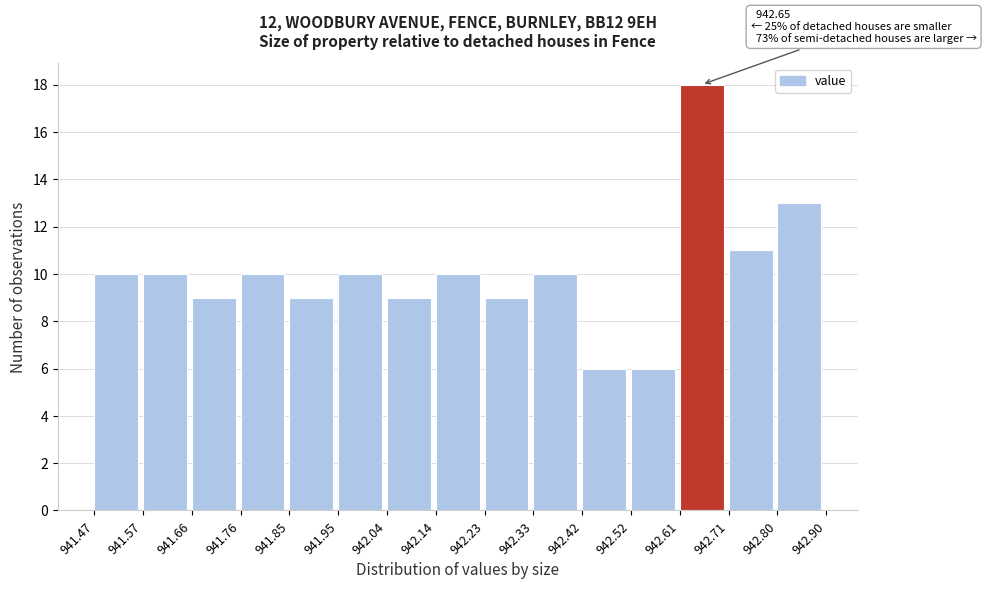

Over which range of the x-axis is the bar tallest?

942.61 to 942.71